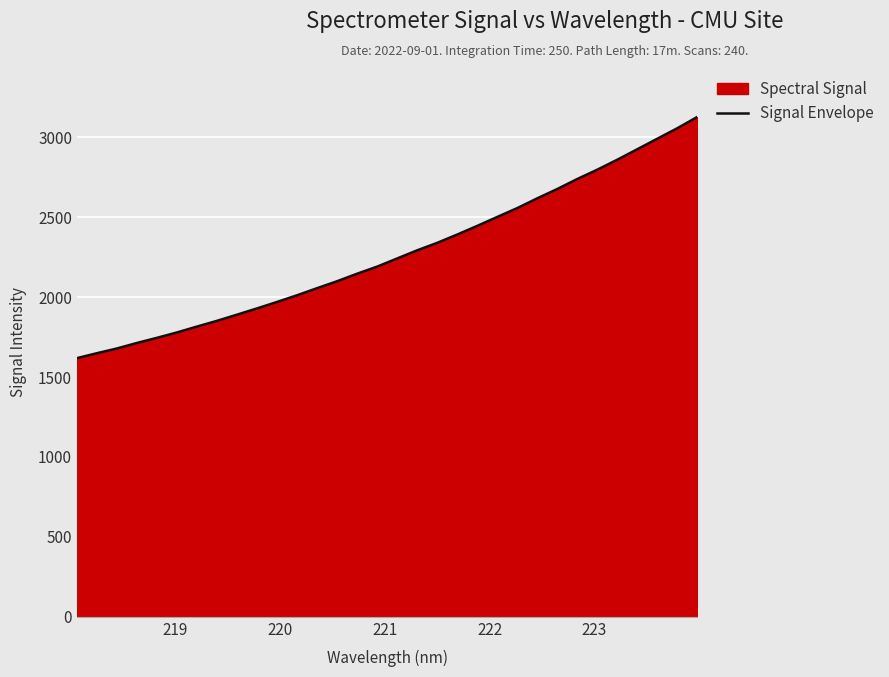

What is the difference between the maximum and minimum values?

1508.7